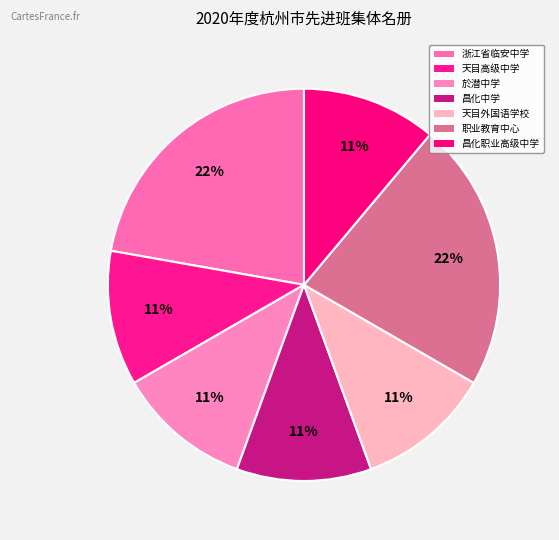

To the nearest percent, what is the average slice percentage?

14%